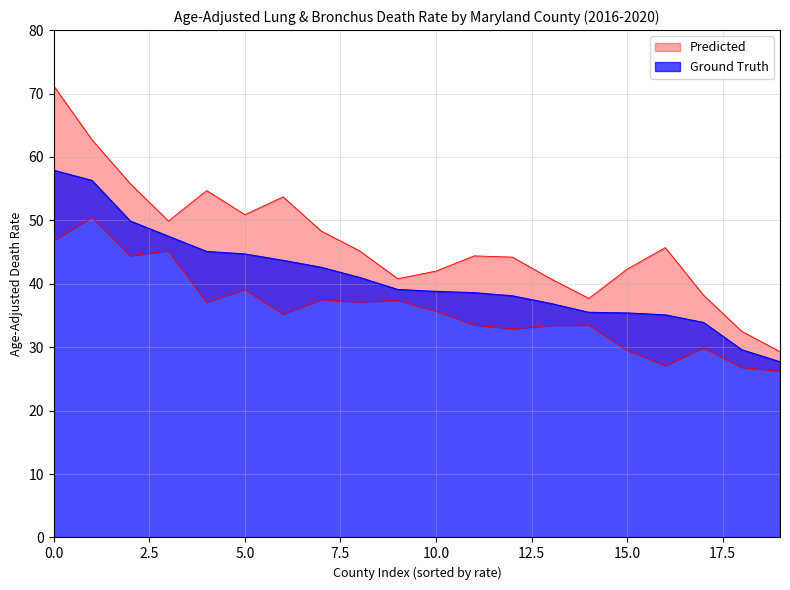

What is the lowest value of the Ground Truth series?

27.7